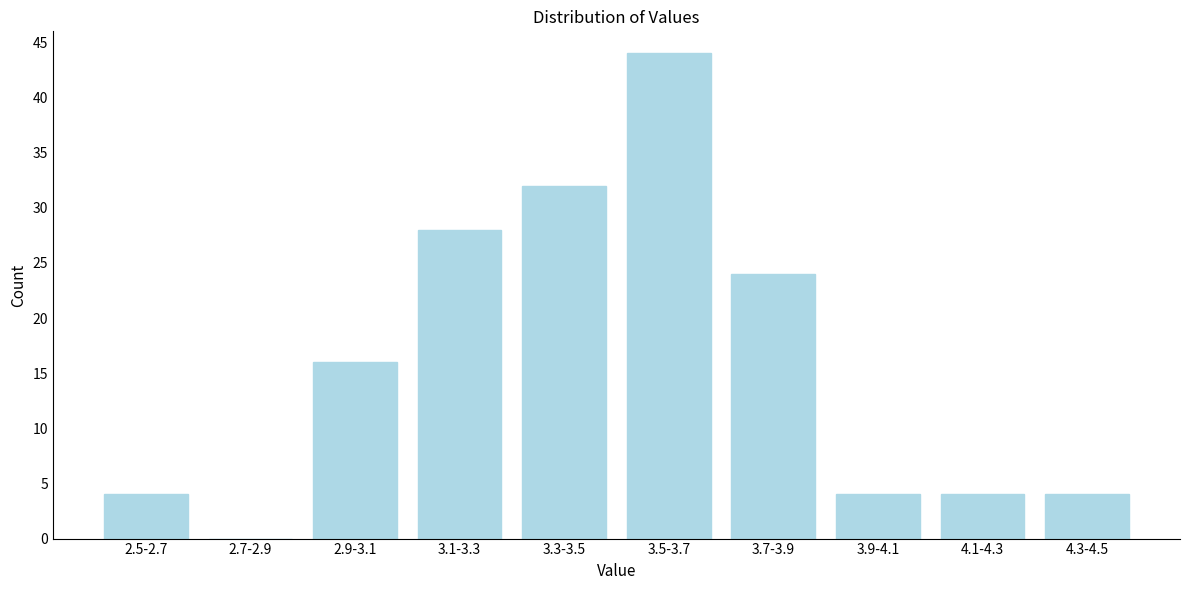

Reading right to left, what are all the values shown in this chart?

4.3-4.5=4	4.1-4.3=4	3.9-4.1=4	3.7-3.9=24	3.5-3.7=44	3.3-3.5=32	3.1-3.3=28	2.9-3.1=16	2.7-2.9=0	2.5-2.7=4